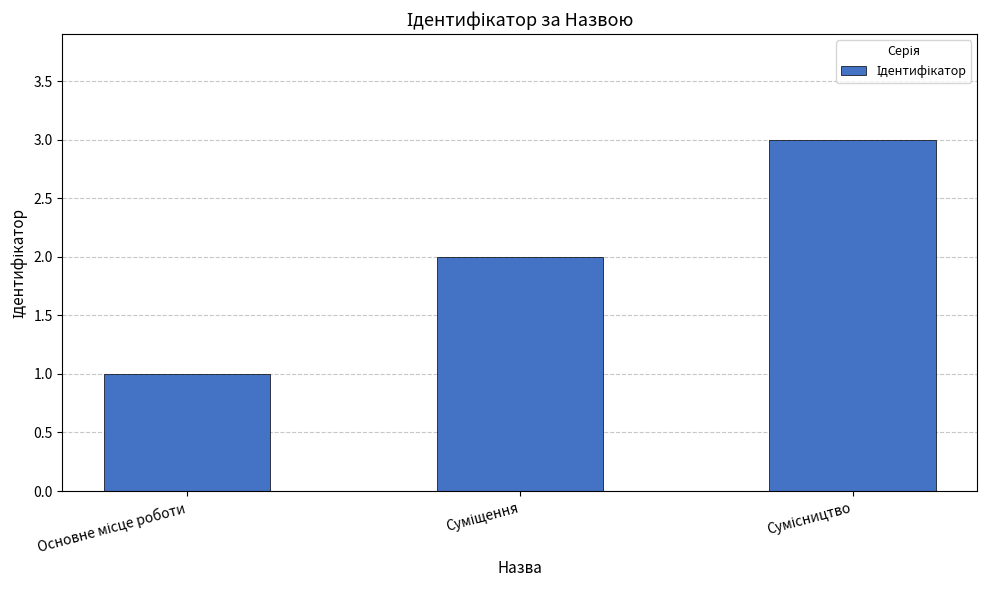

What is the sum of all values?

6